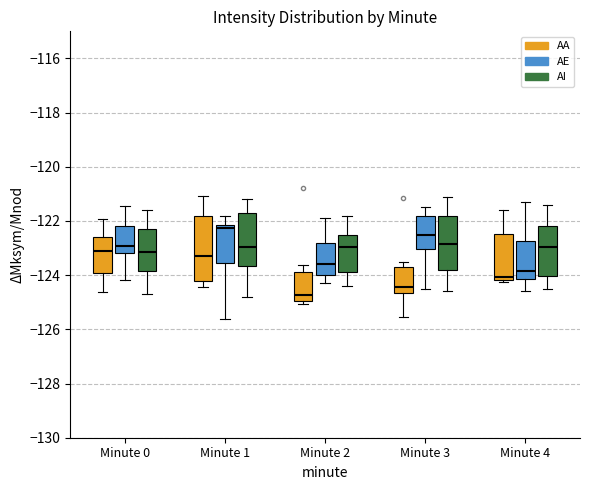

Where is the upper edge of the box for Minute 1 (AI) on the y-axis? The values are not printed on the chart, so give them approximately, as read against the axis.

-121.6